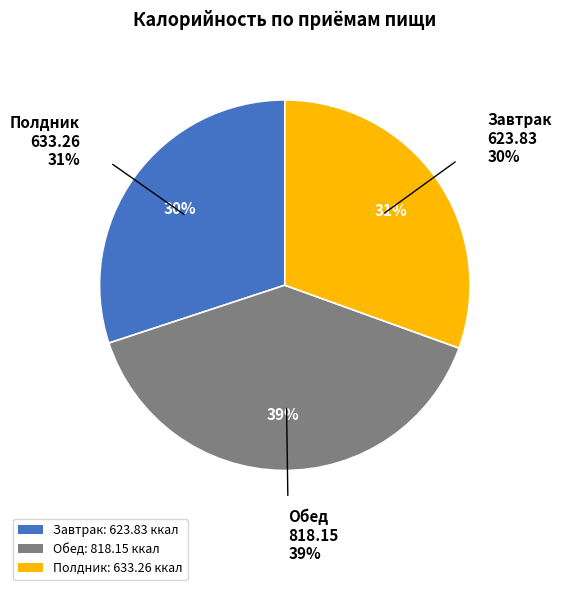

Approximately how many times larger is the value at Обед compared to Полдник?

1.3